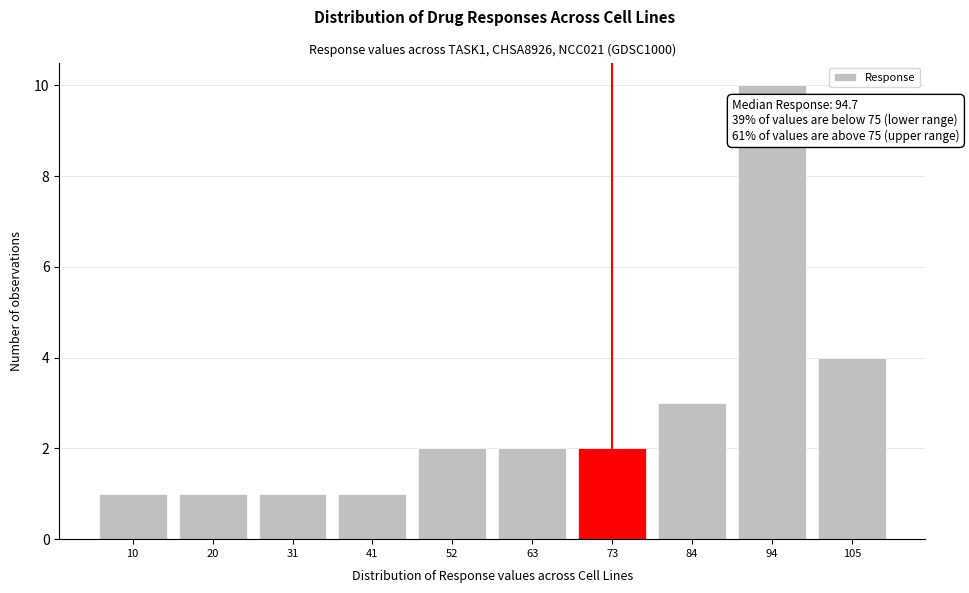

Reading right to left, what are all the values shown in this chart?

105=4	94=10	84=3	73=2	63=2	52=2	41=1	31=1	20=1	10=1